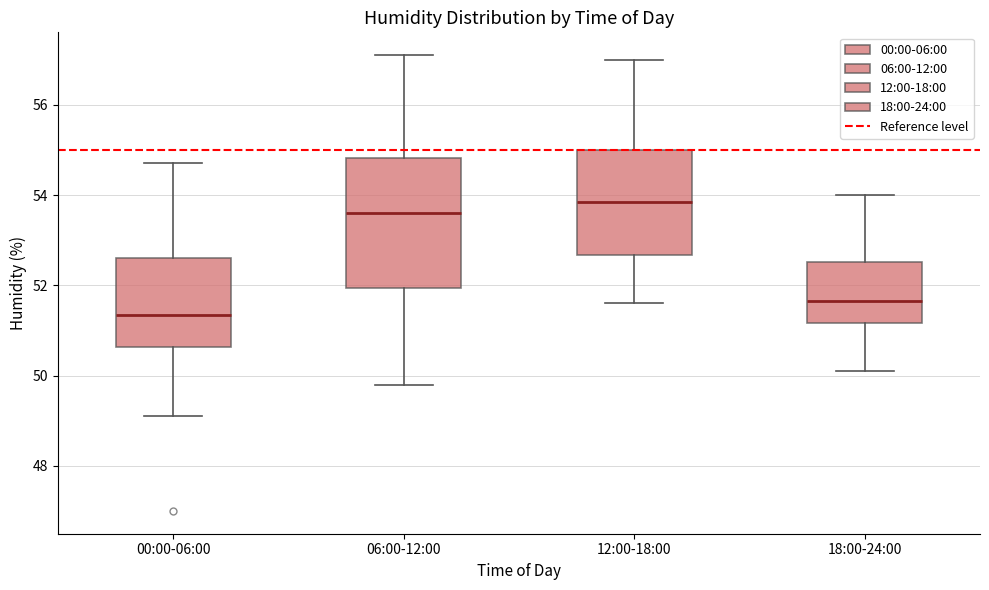

Comparing the boxes themselves (not the whiskers), which one is the tallest?

06:00-12:00